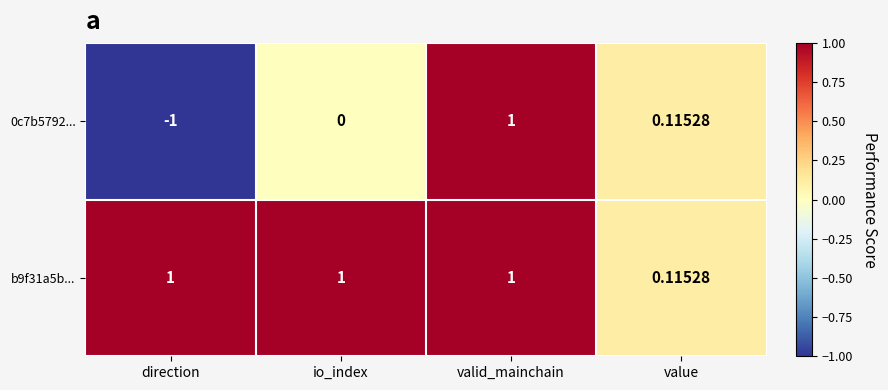

At which category is the sum across all series the highest?

valid_mainchain